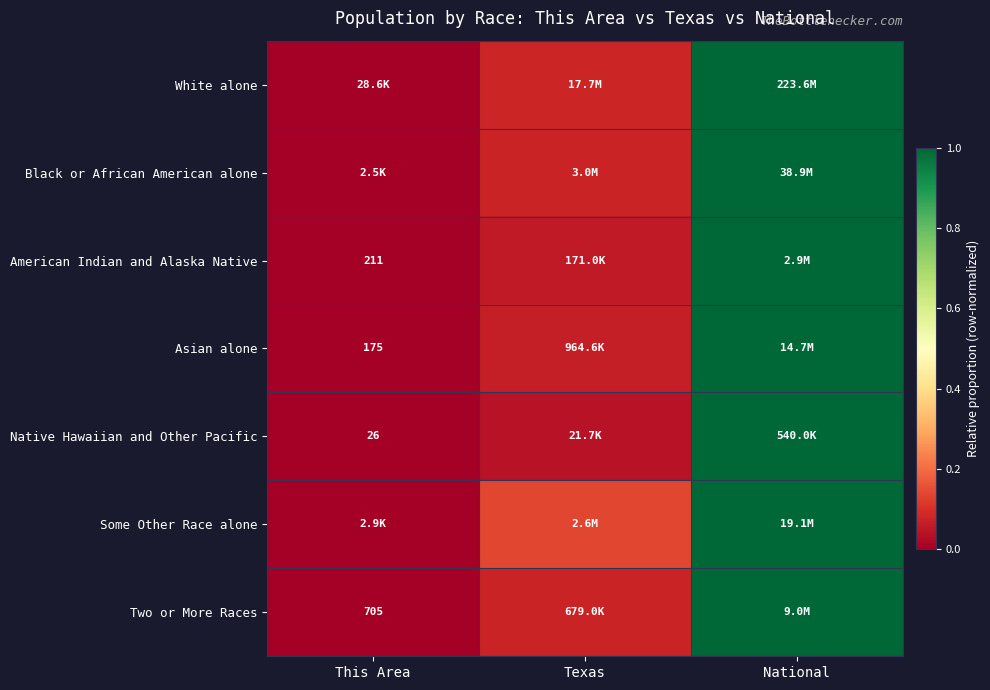

The White alone series shows 0.1 at Texas. True or false?

False